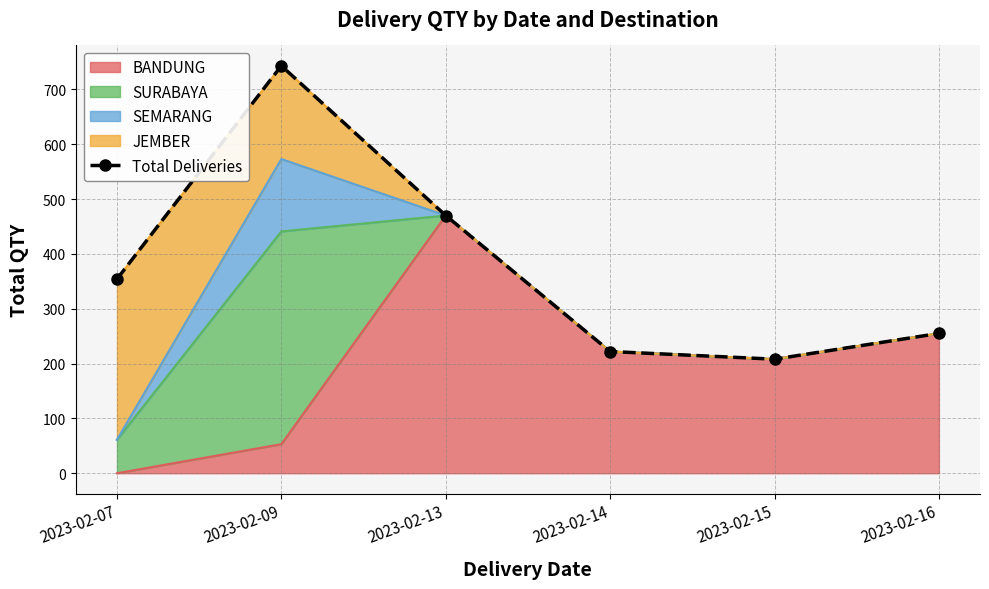

Rank the categories by value from lowest to highest.

2023-02-15, 2023-02-14, 2023-02-16, 2023-02-07, 2023-02-13, 2023-02-09